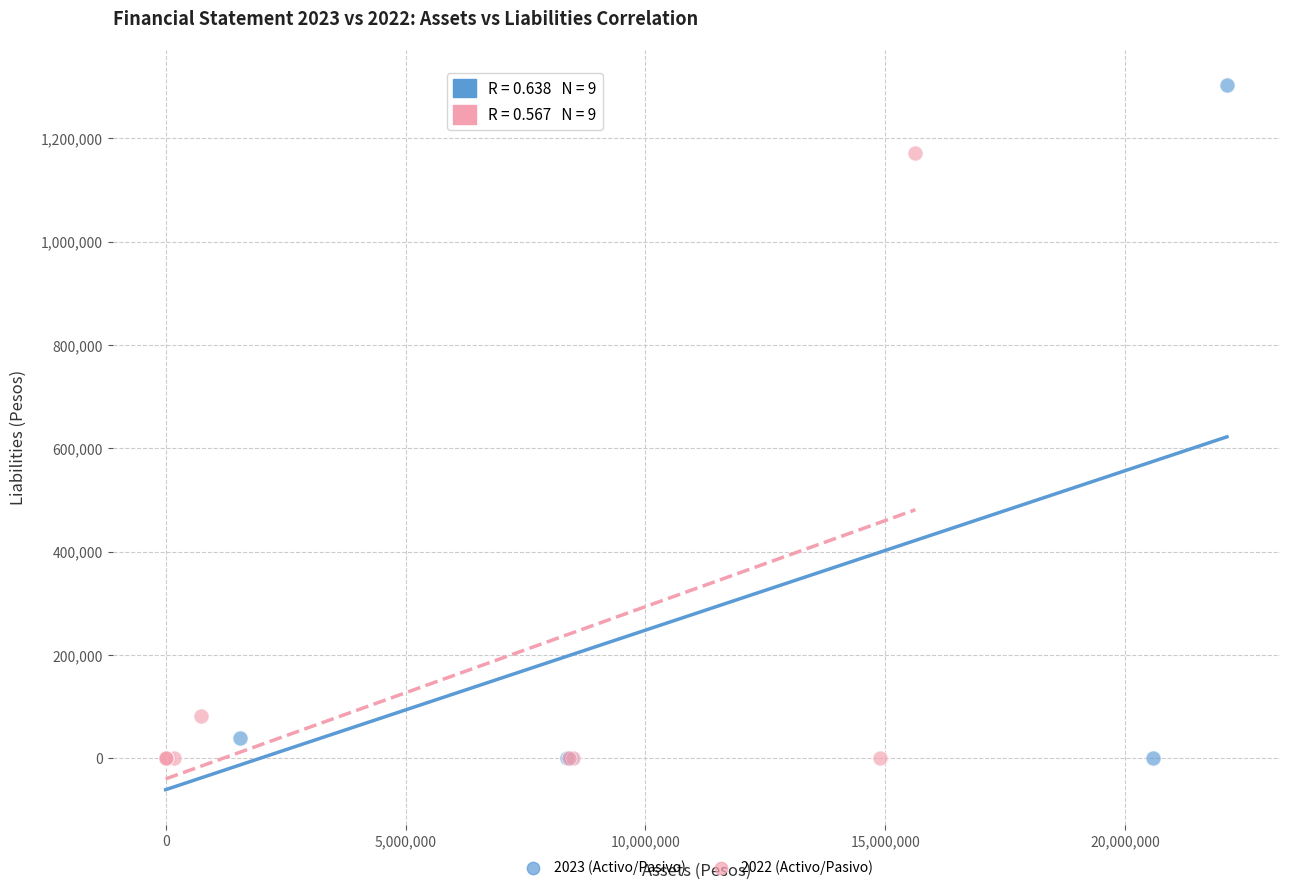

Which series reaches the maximum Y coordinate?

2023 (Activo/Pasivo)